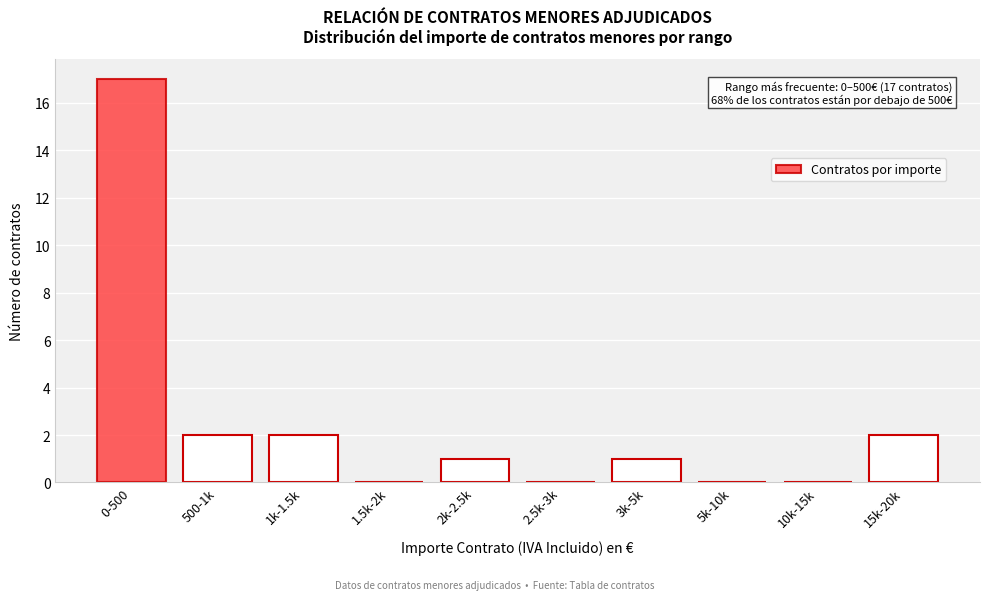

Reading right to left, what are all the values shown in this chart?

15k-20k=2	10k-15k=0	5k-10k=0	3k-5k=1	2.5k-3k=0	2k-2.5k=1	1.5k-2k=0	1k-1.5k=2	500-1k=2	0-500=17